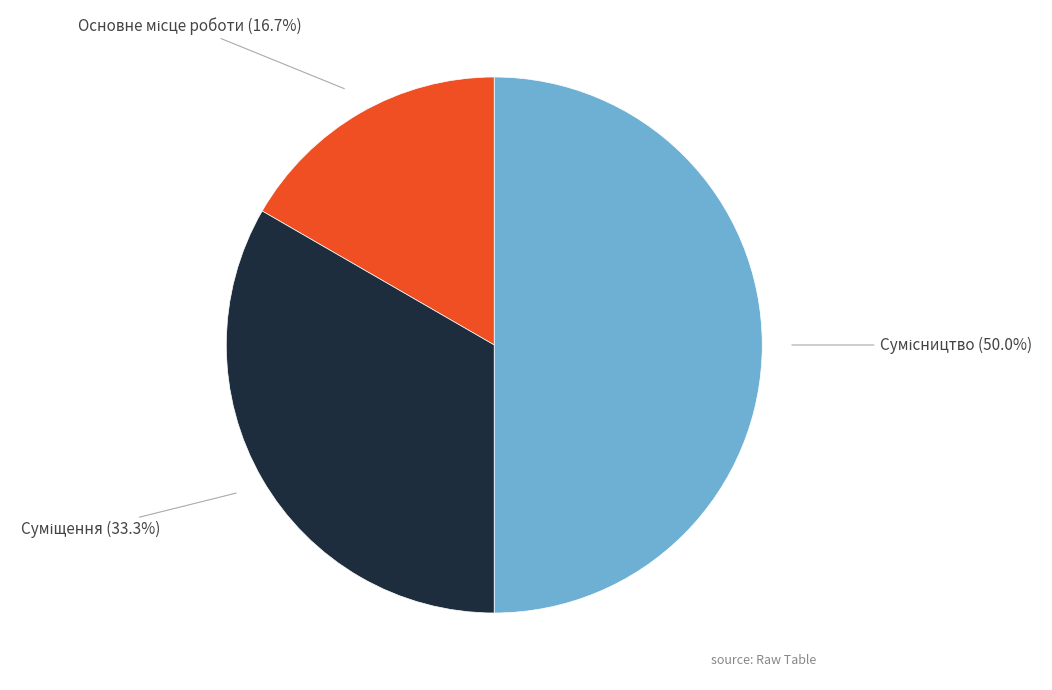

How many segments does this pie chart have?

3